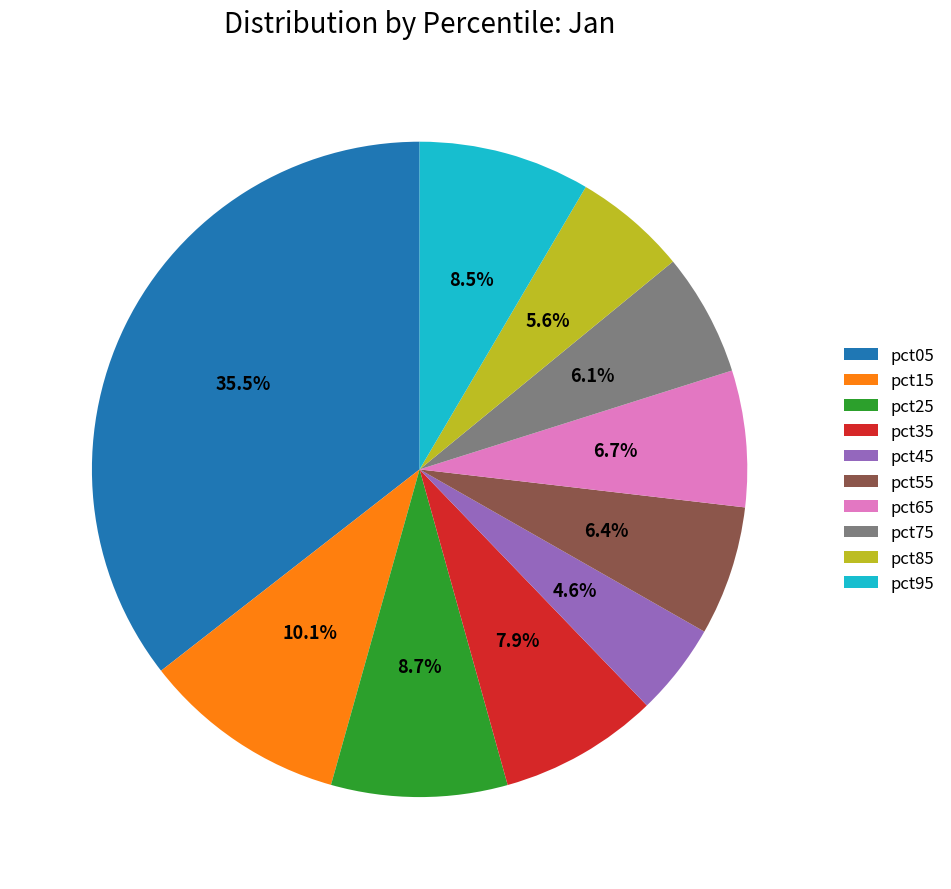

Does pct45 represent more than half of the total?

No